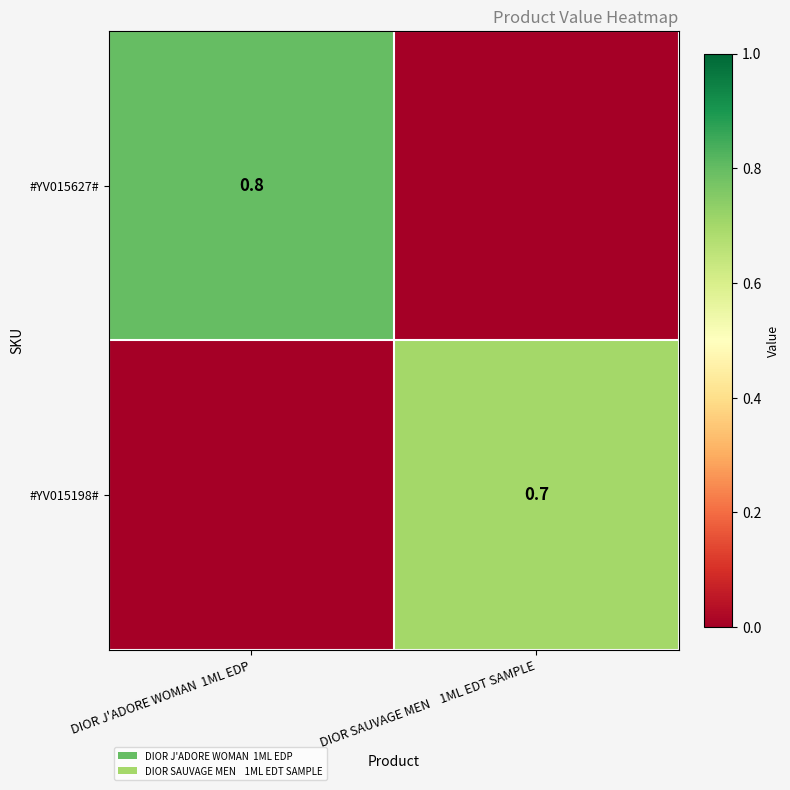

True or false: #YV015627# has a value of 1.1 at DIOR J'ADORE WOMAN  1ML EDP.

False